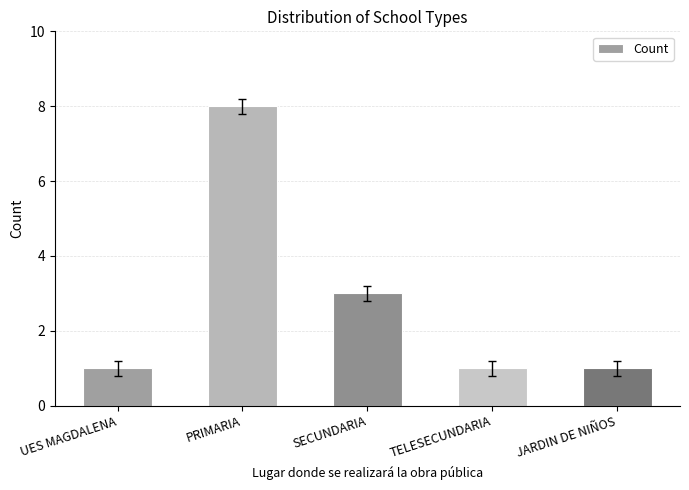

What is the sum of all values?

14